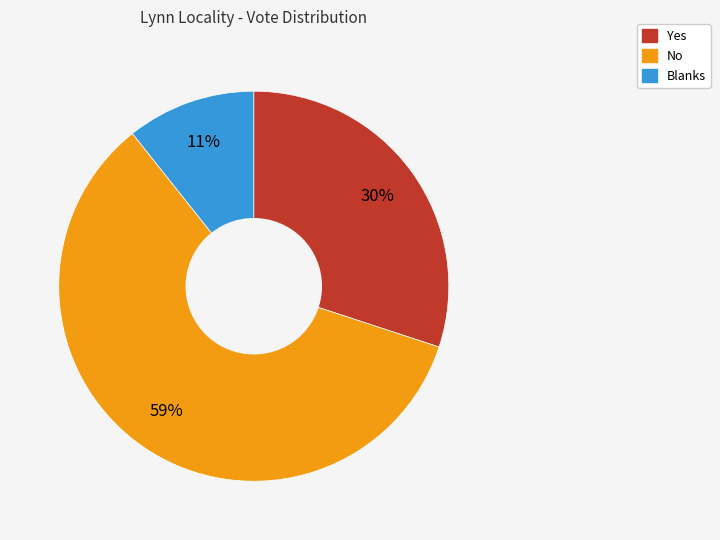

Which slice is the largest?

No